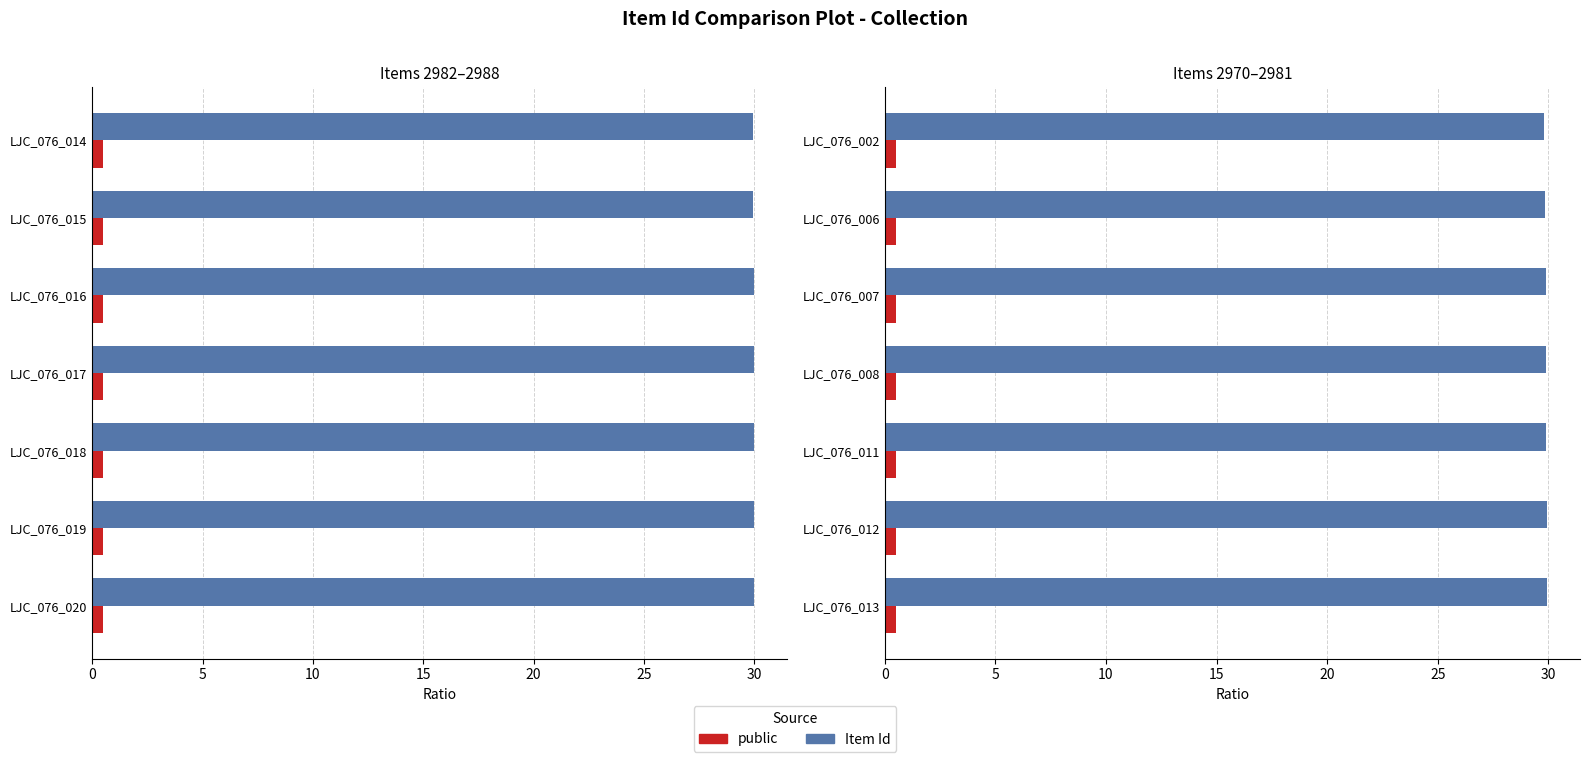

How many categories are shown in the chart?

7